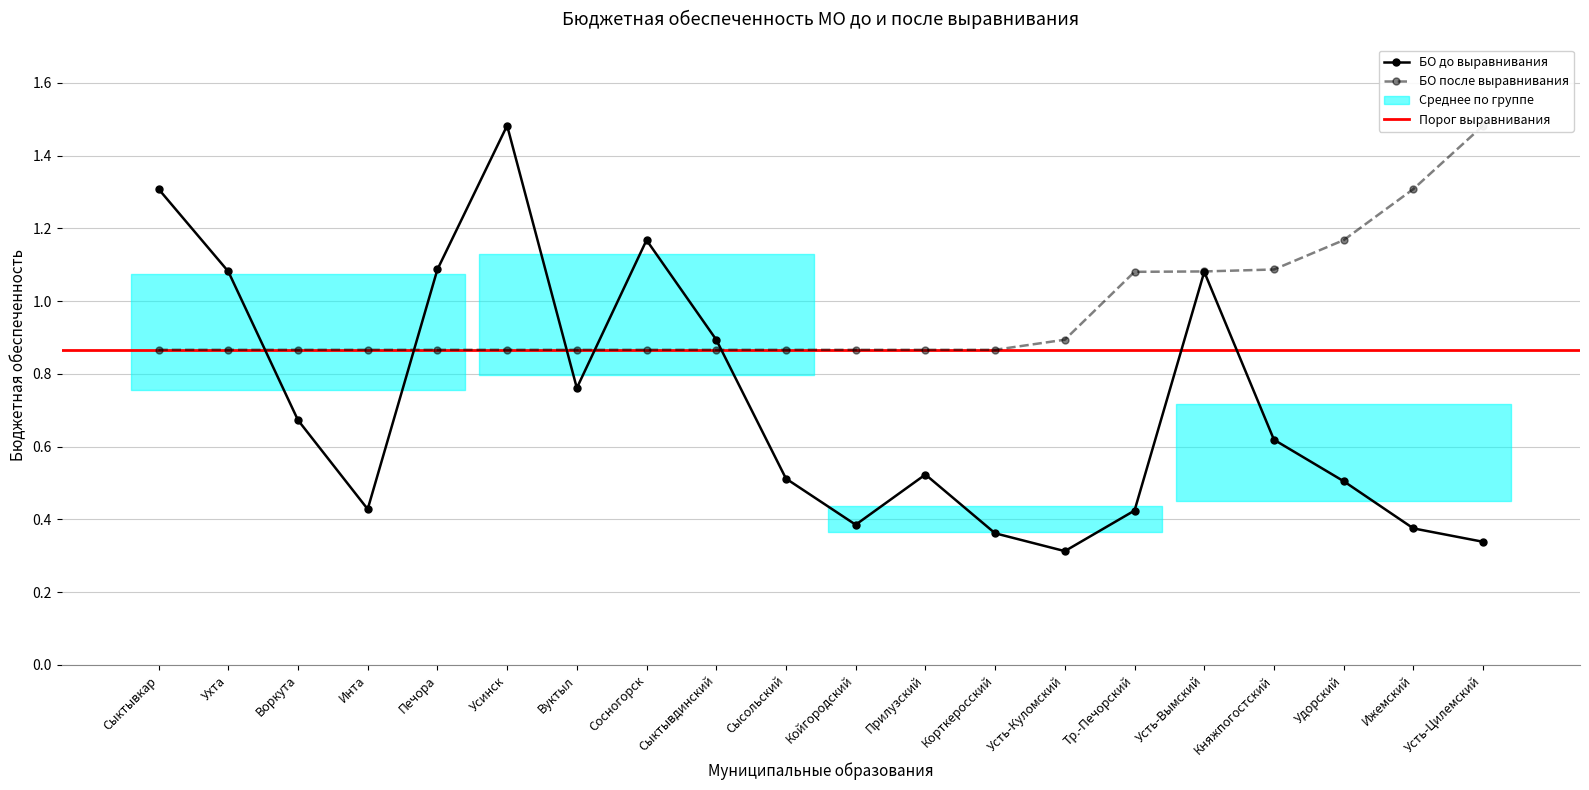

What position from the right is Сысольский?

11